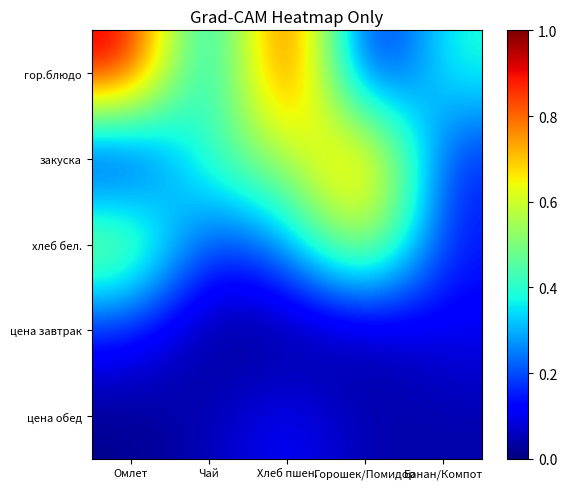

At how many categories does at least one series exceed 0?

5